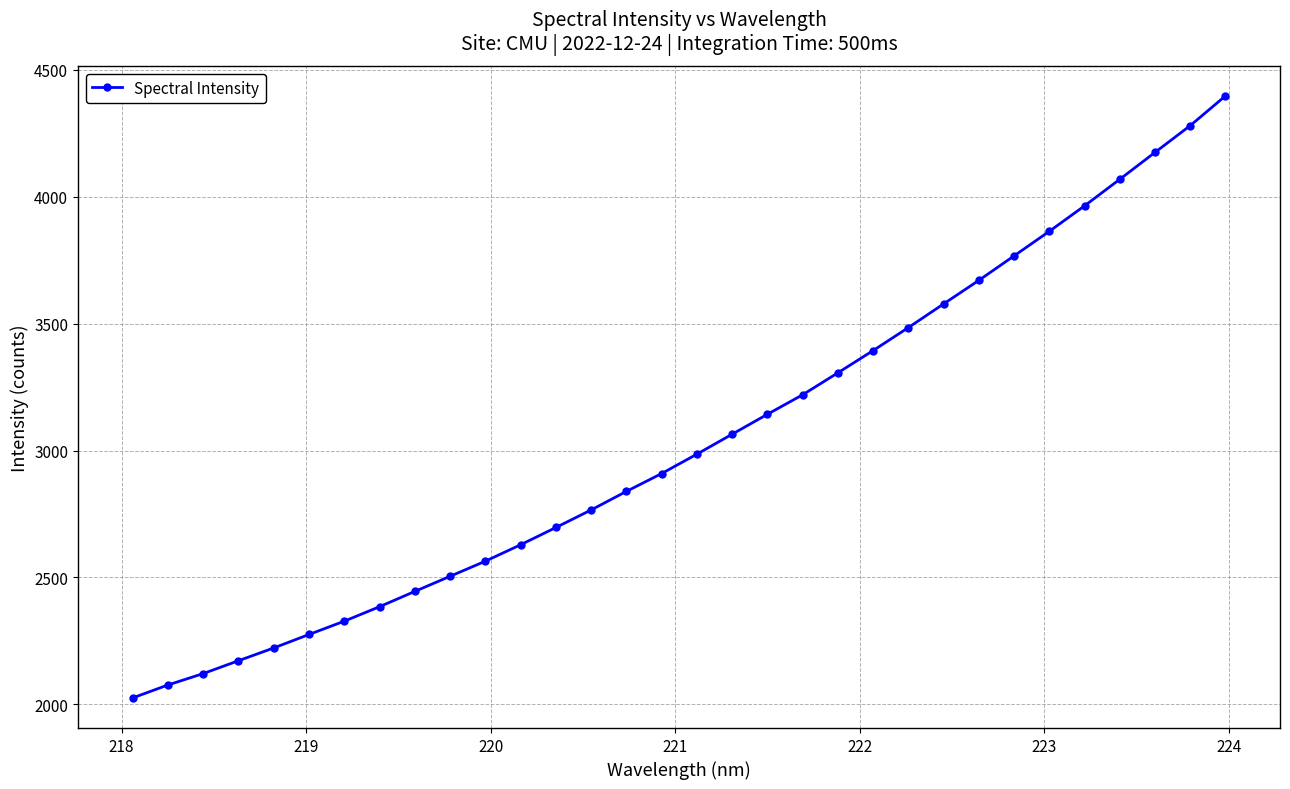

What is the value of the 21st point from the left?

3306.4